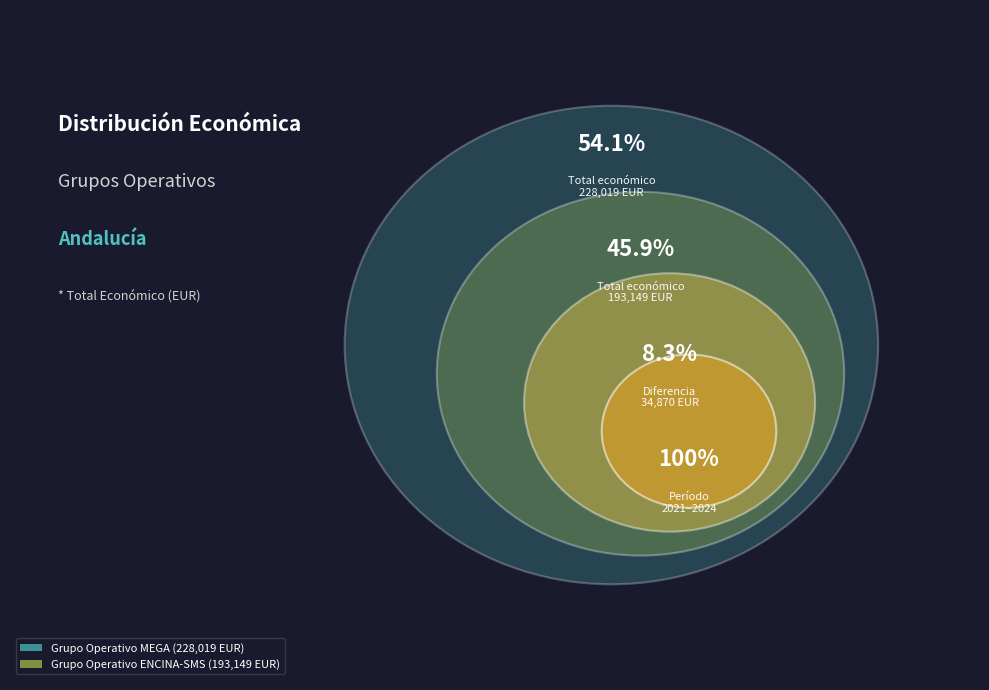

The Grupo Operativo ENCINA-SMS slice represents 46% of the pie. True or false?

True